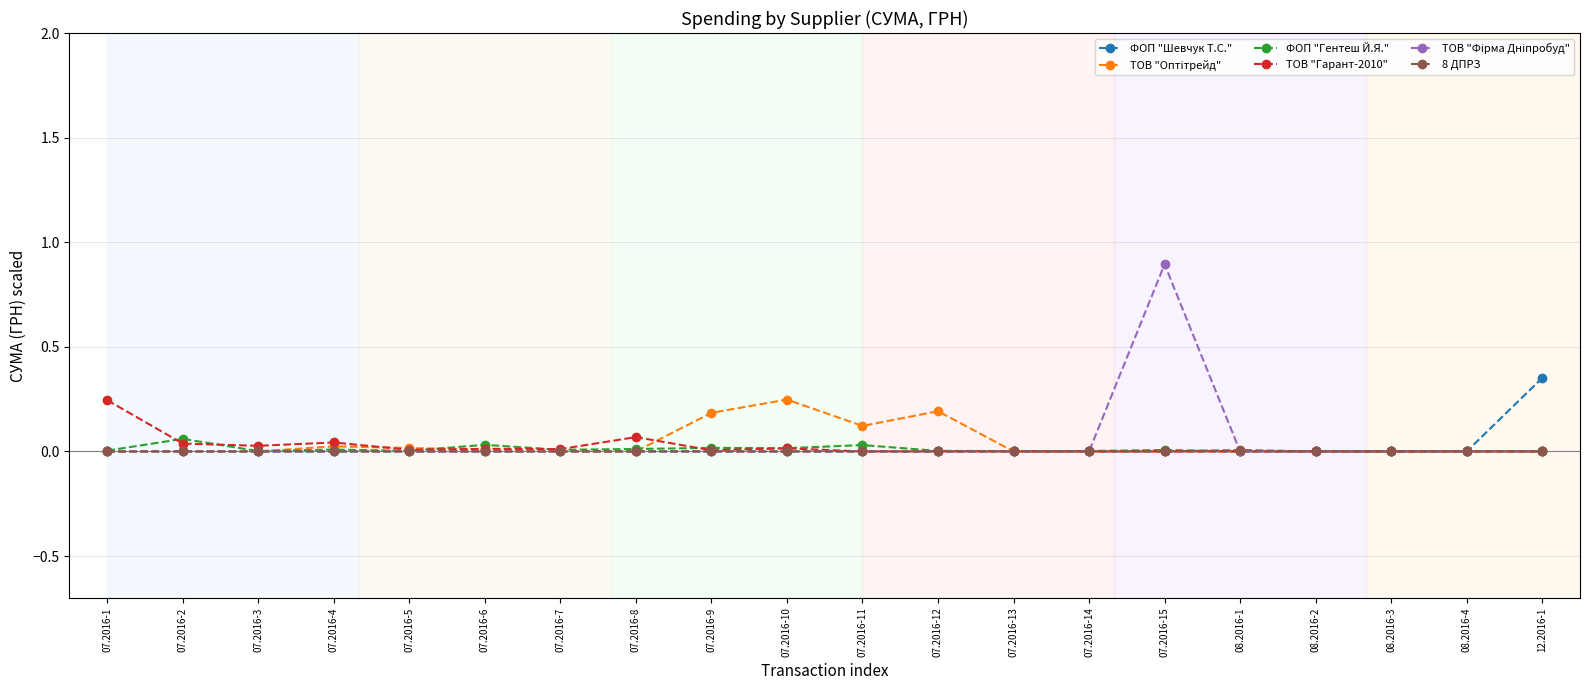

How many series are shown in this chart?

6